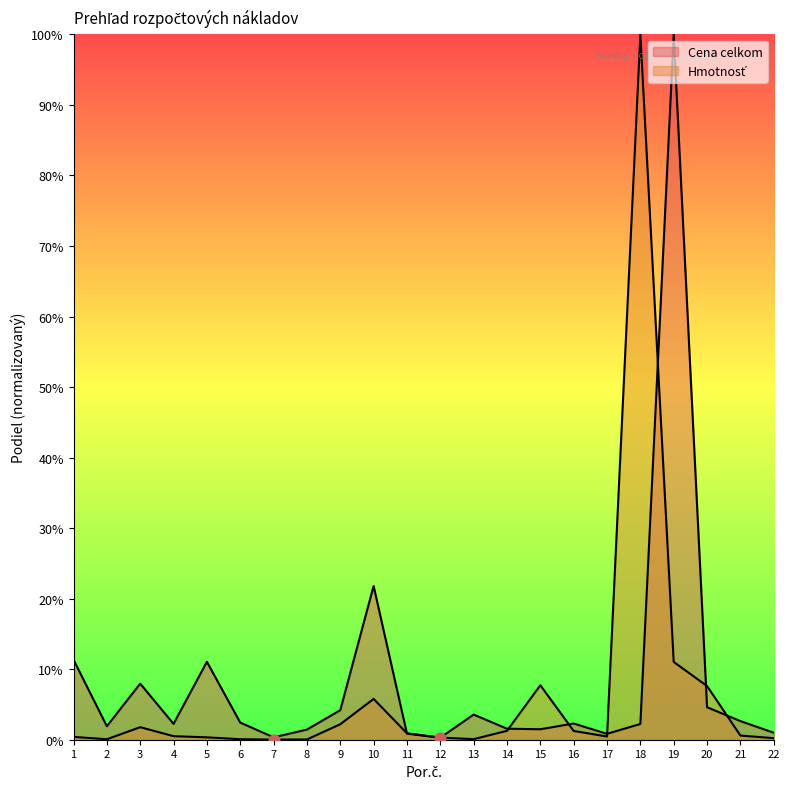

What are all the series names shown in the legend?

Cena celkom, Hmotnosť